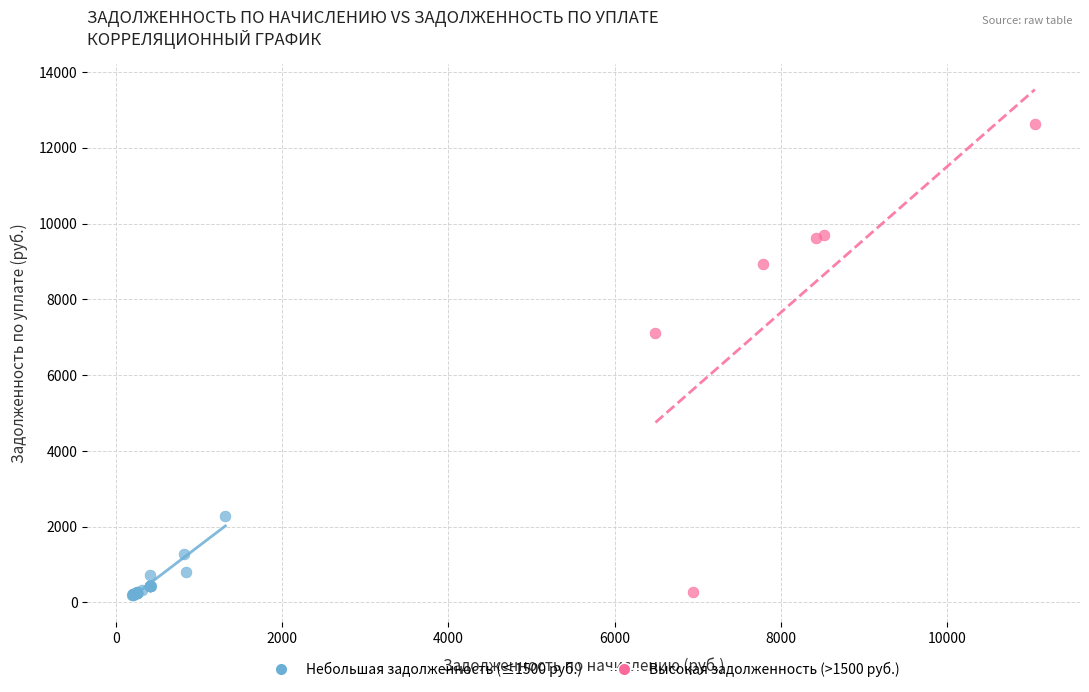

Which series reaches the maximum Y coordinate?

Высокая задолженность (>1500 руб.)